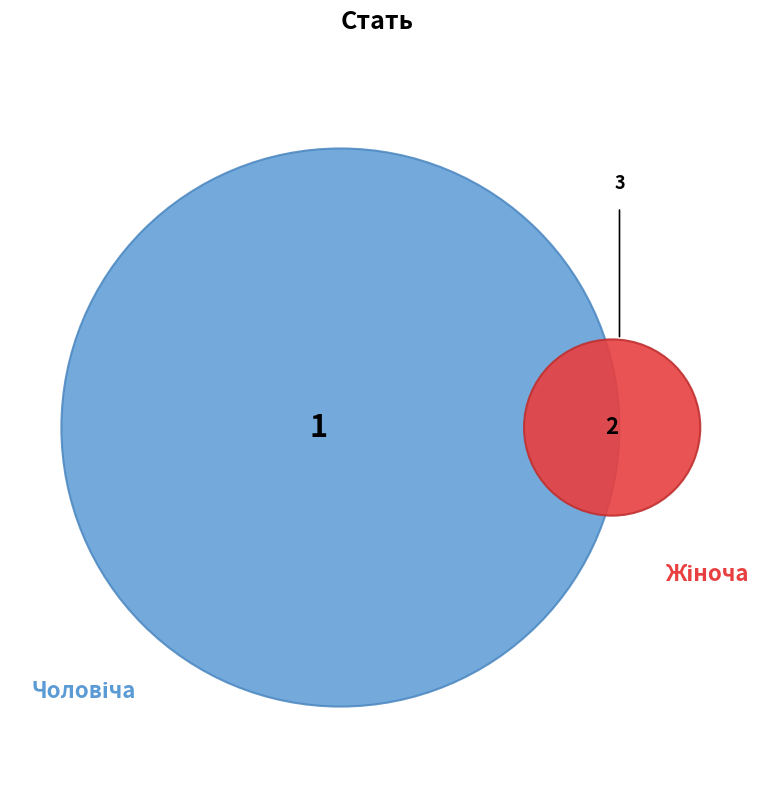

Count the number of slices in the pie.

2